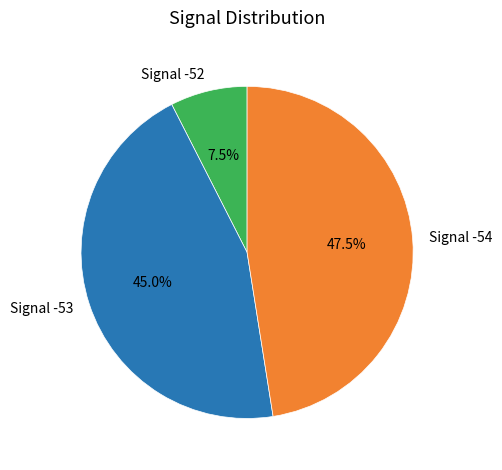

What is the smallest slice in the pie chart?

Signal -52